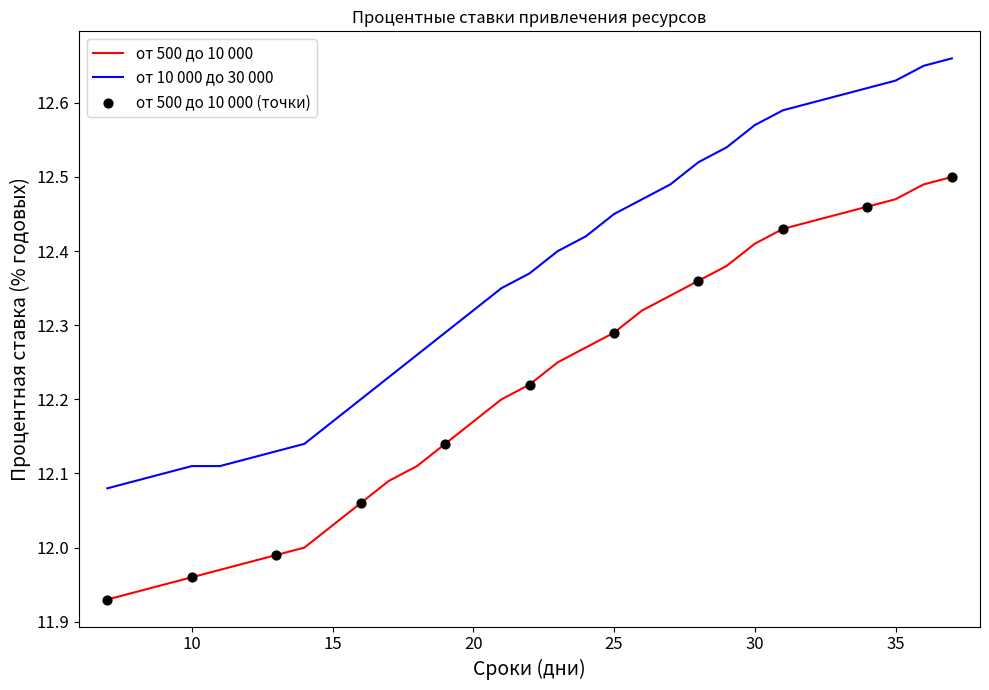

What is the difference between the maximum and minimum values in the от 10 000 до 30 000 series?

0.6